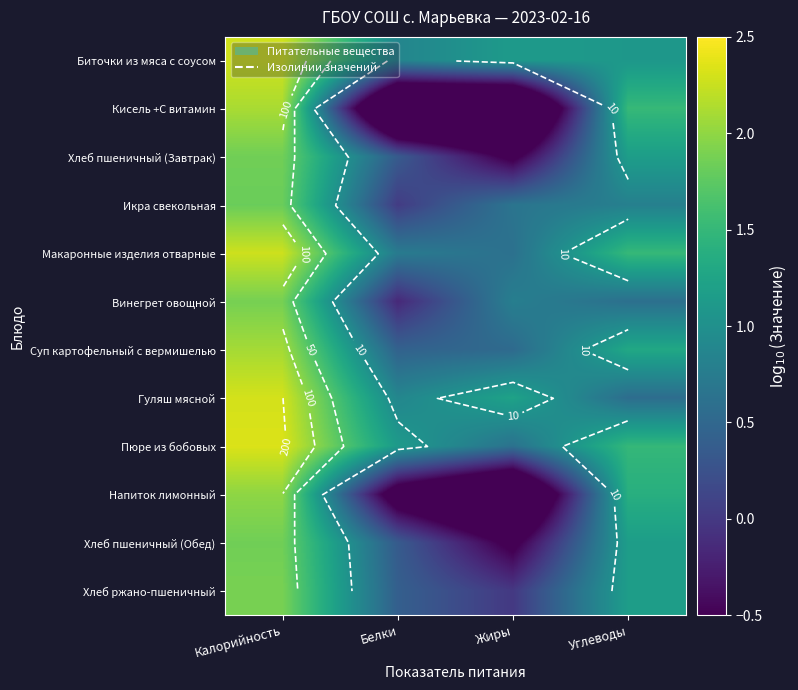

The Макаронные изделия отварные series shows 2.3 at Калорийность. True or false?

True